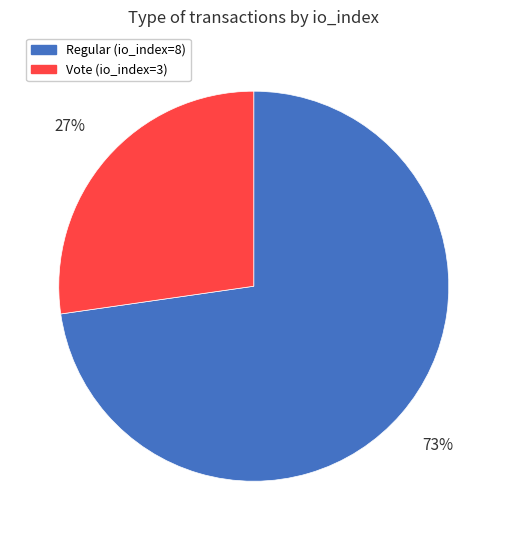

Between Vote (io_index=3) and Regular (io_index=8), which is larger?

Regular (io_index=8)